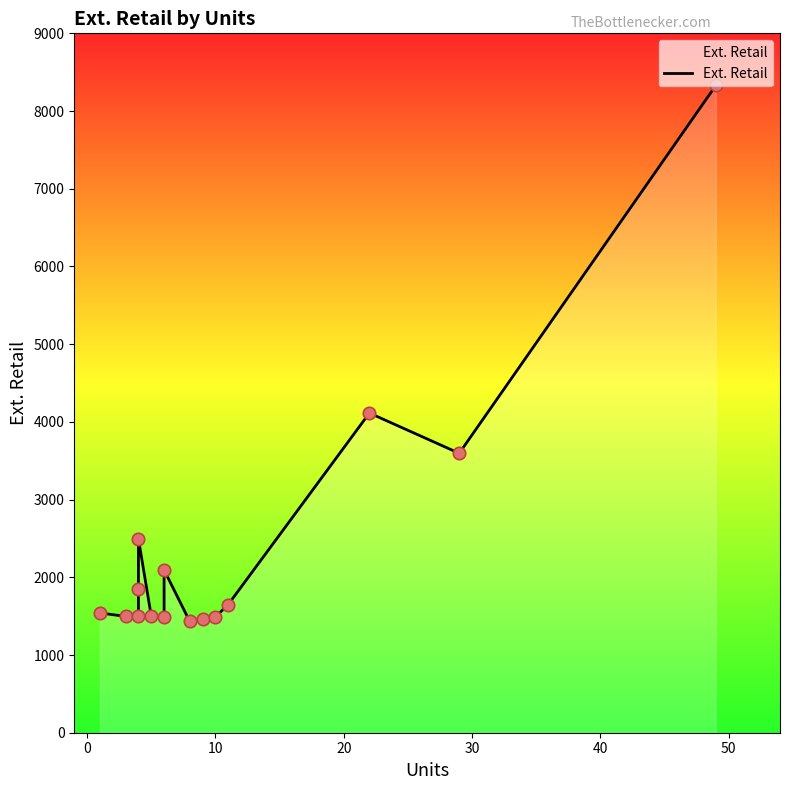

Approximately how many times larger is the value at 9 compared to 20?

0.8